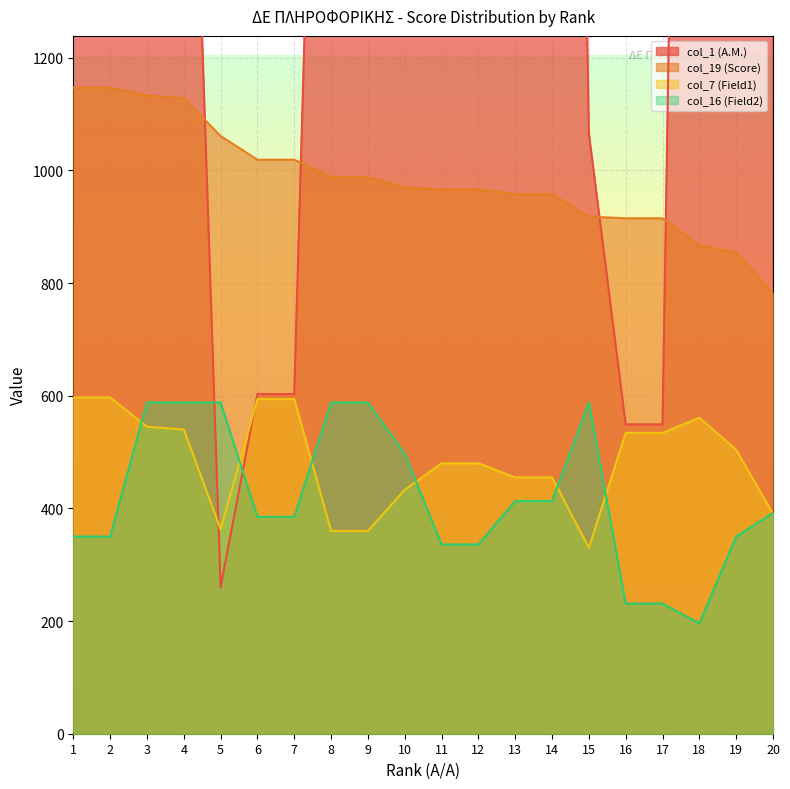

True or false: col_19 (Score) and col_7 (Field1) cross at least once.

False